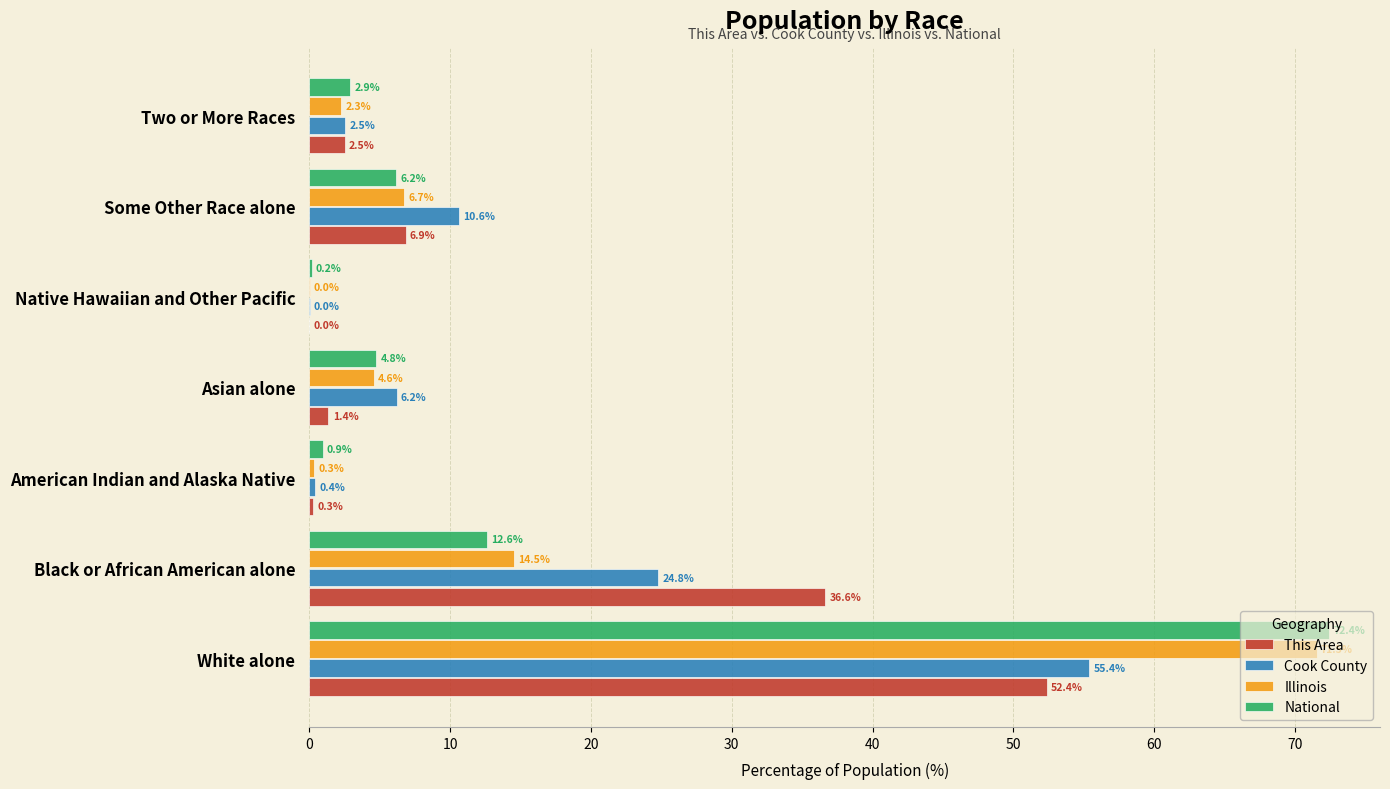

Between White alone and Black or African American alone, which series saw the biggest shift?

National